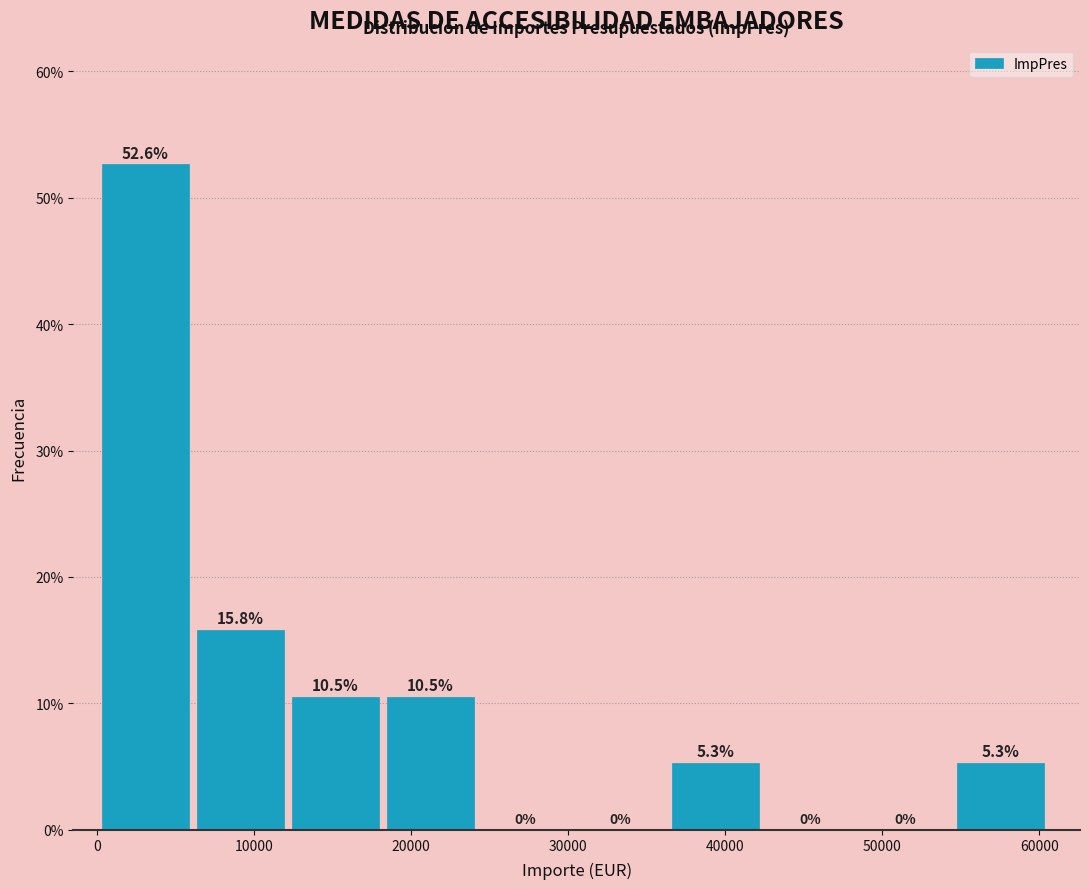

How tall is the bar that spans 37000 to 43000 on the x-axis? The bar edges are not printed on the chart, so give them approximately, as read against the axis.

5.3